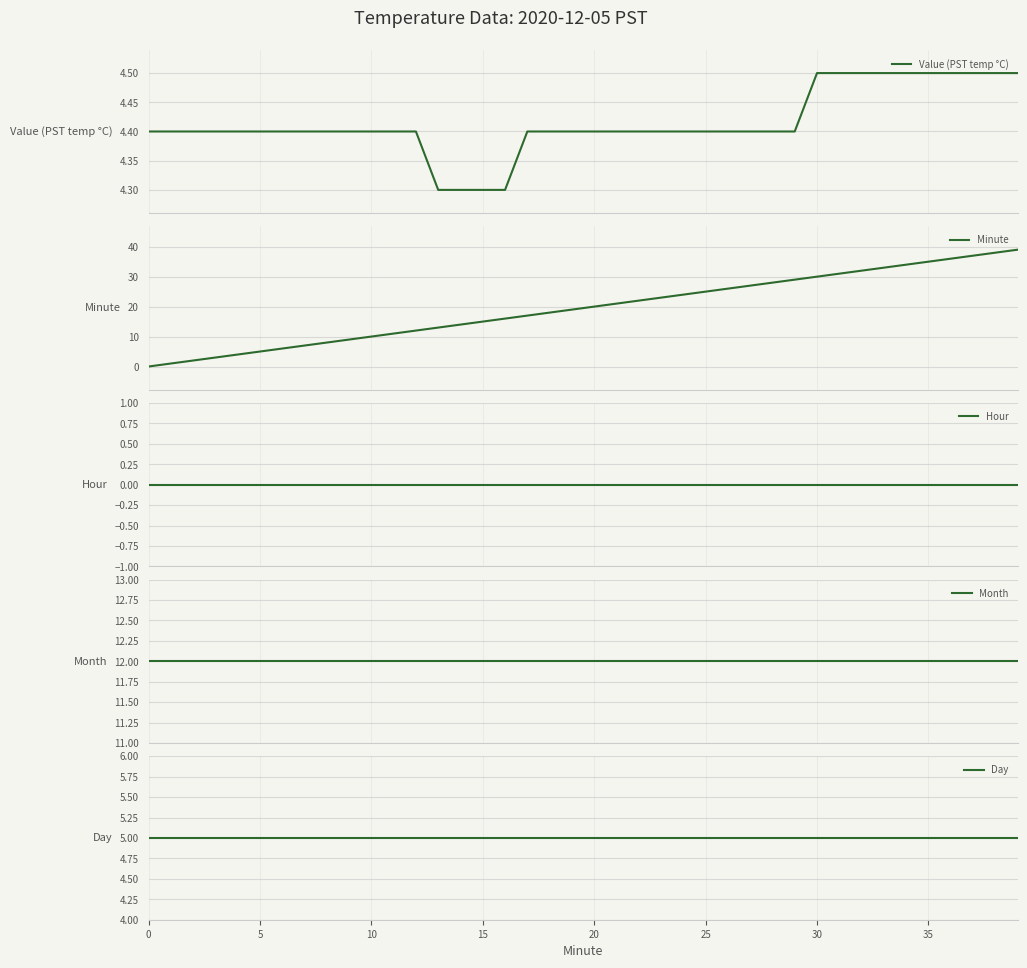

Between 30 and 10, which is larger?

30